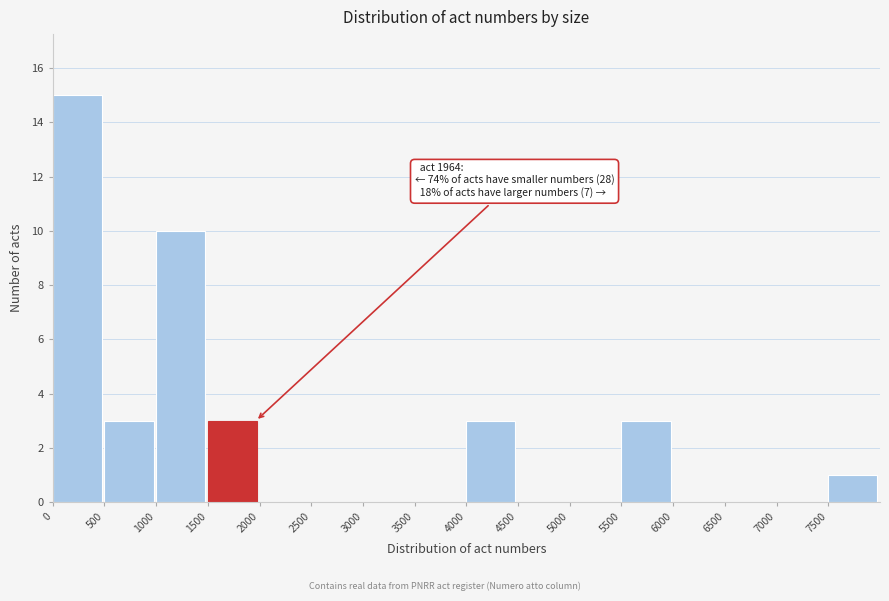

Which range on the x-axis has the tallest bar?

0 to 500